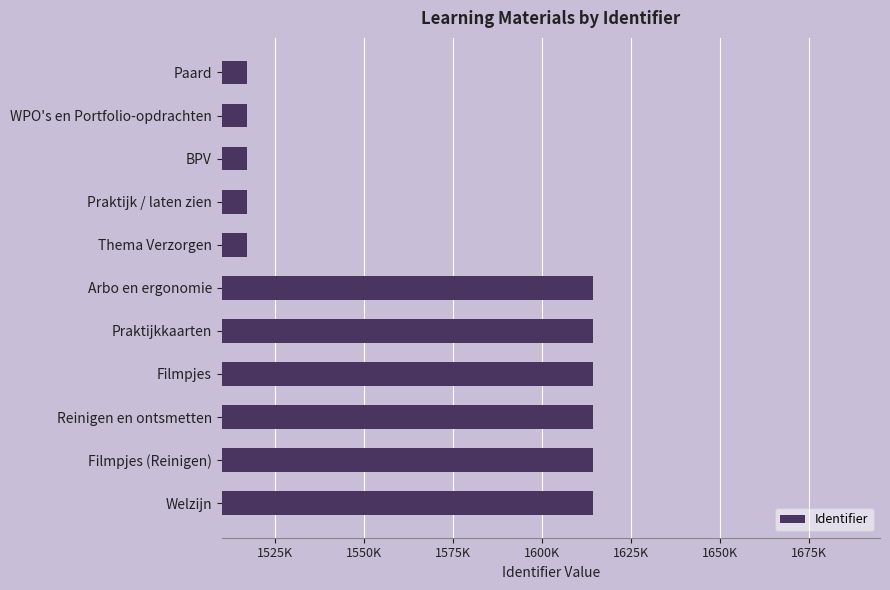

Does the chart contain any negative values?

No